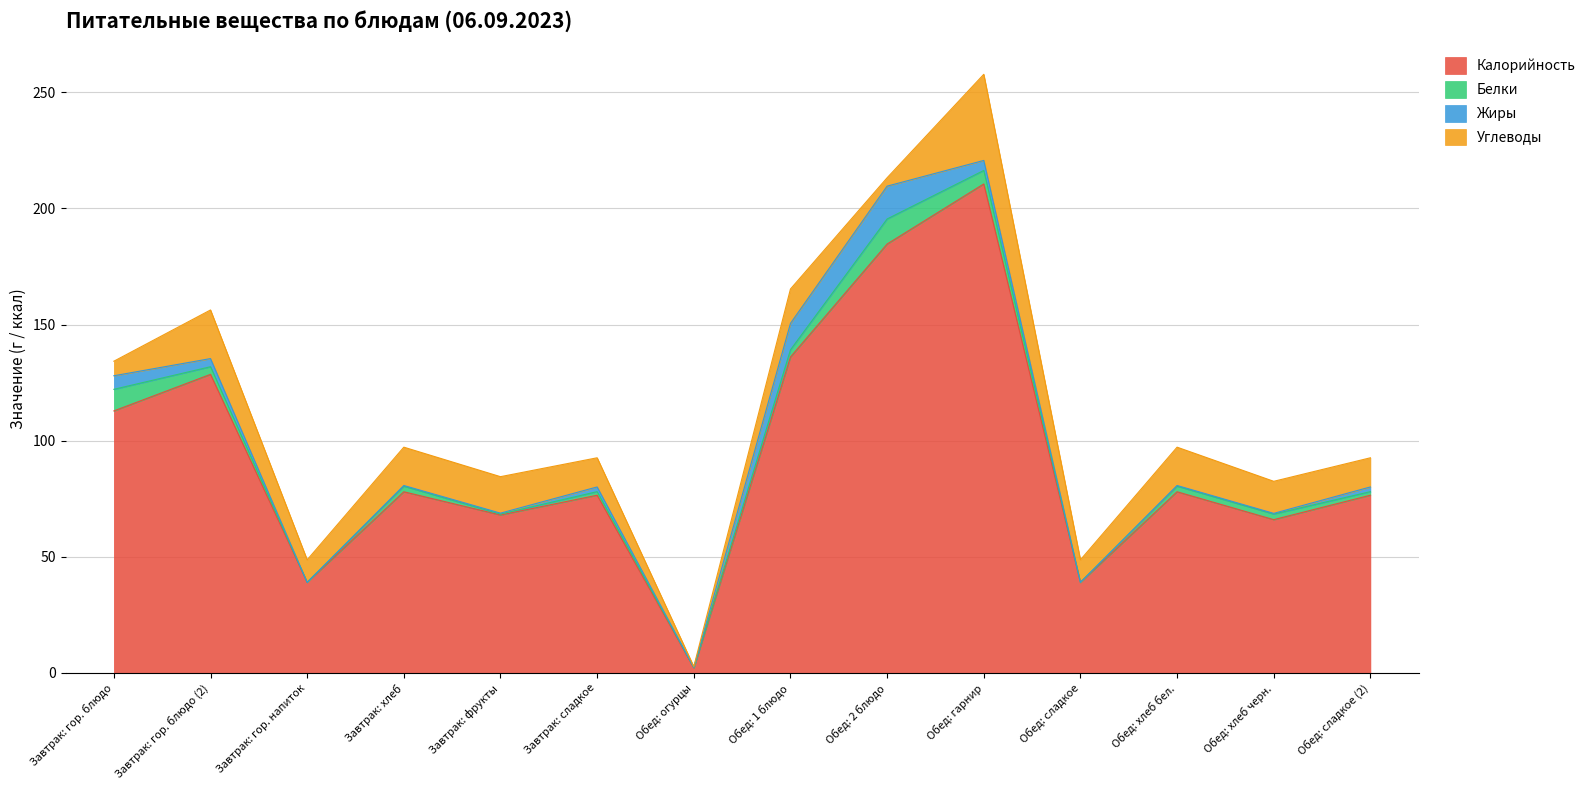

What is the total value across all series at Обед: сладкое (2)?

92.6